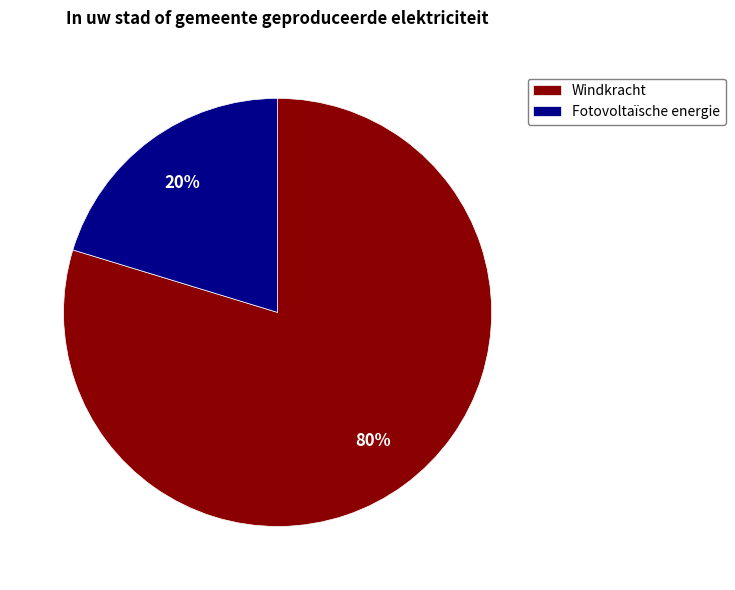

Is there a majority slice in this chart?

Yes